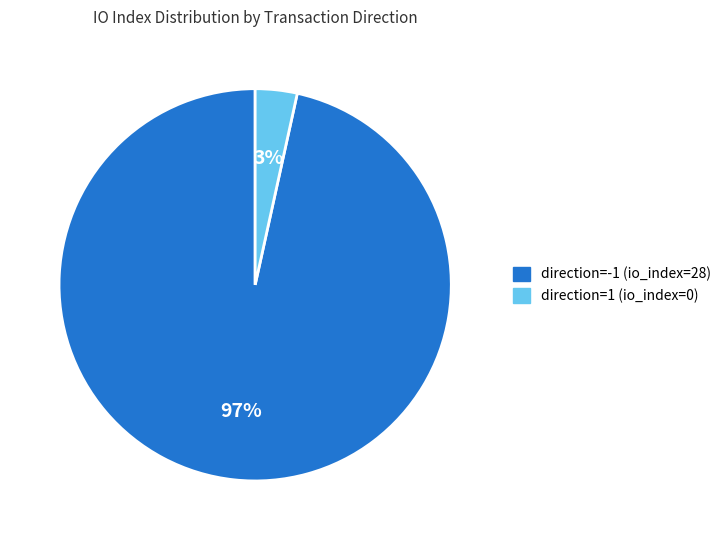

Which has a higher value, direction=-1 (io_index=28) or direction=1 (io_index=0)?

direction=-1 (io_index=28)